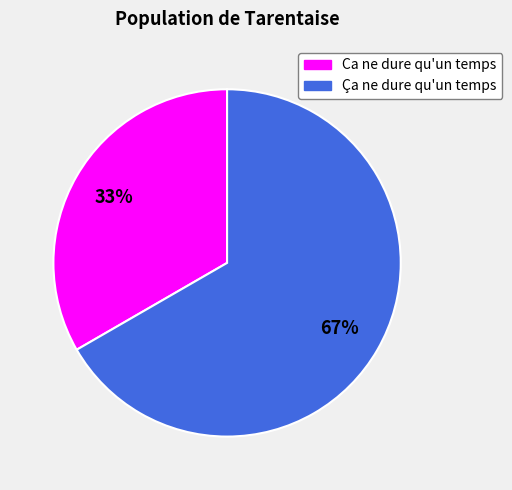

Does any single category account for the majority?

Yes